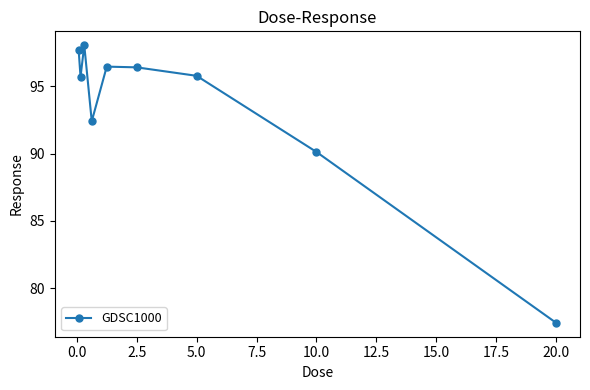

How many data points are less than 95?

3